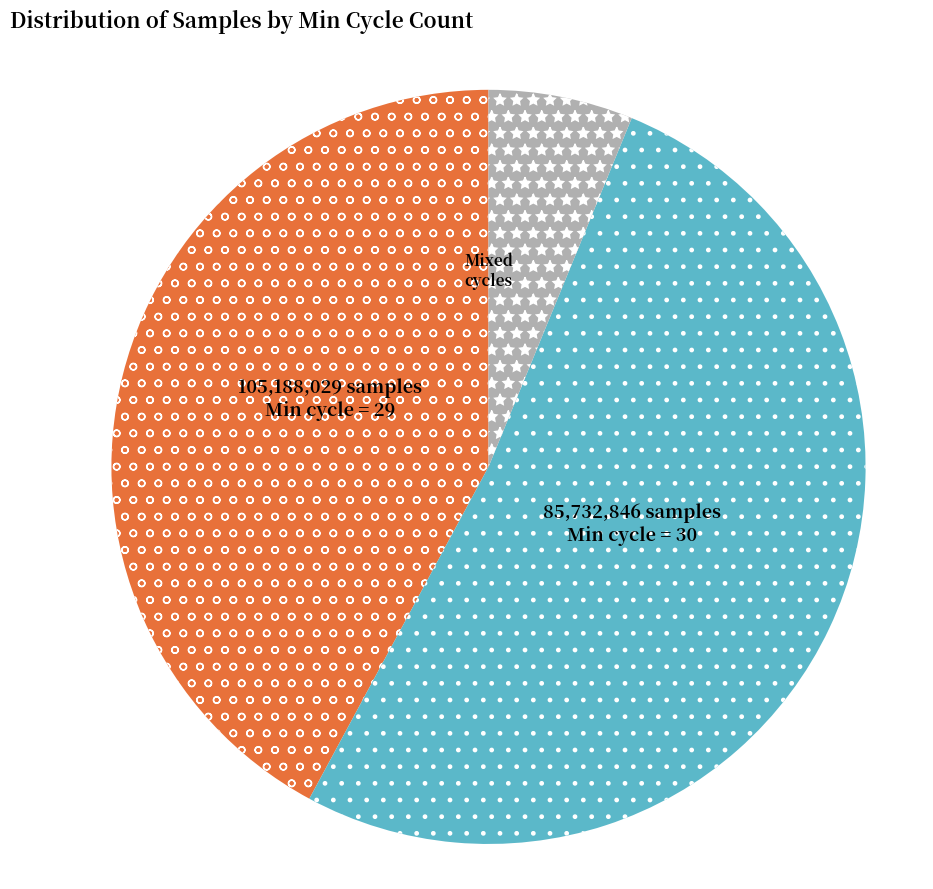

Is there a majority slice in this chart?

Yes